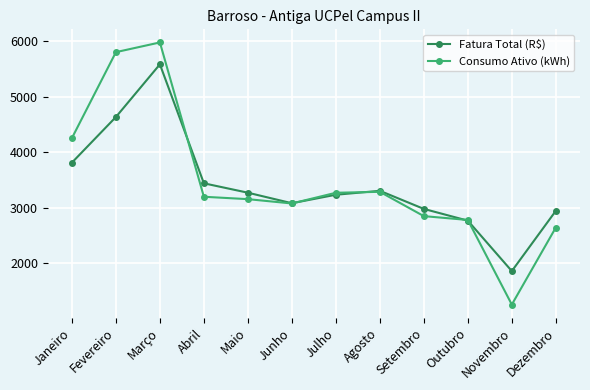

Where do Fatura Total (R$) and Consumo Ativo (kWh) first cross each other?

Março and Abril